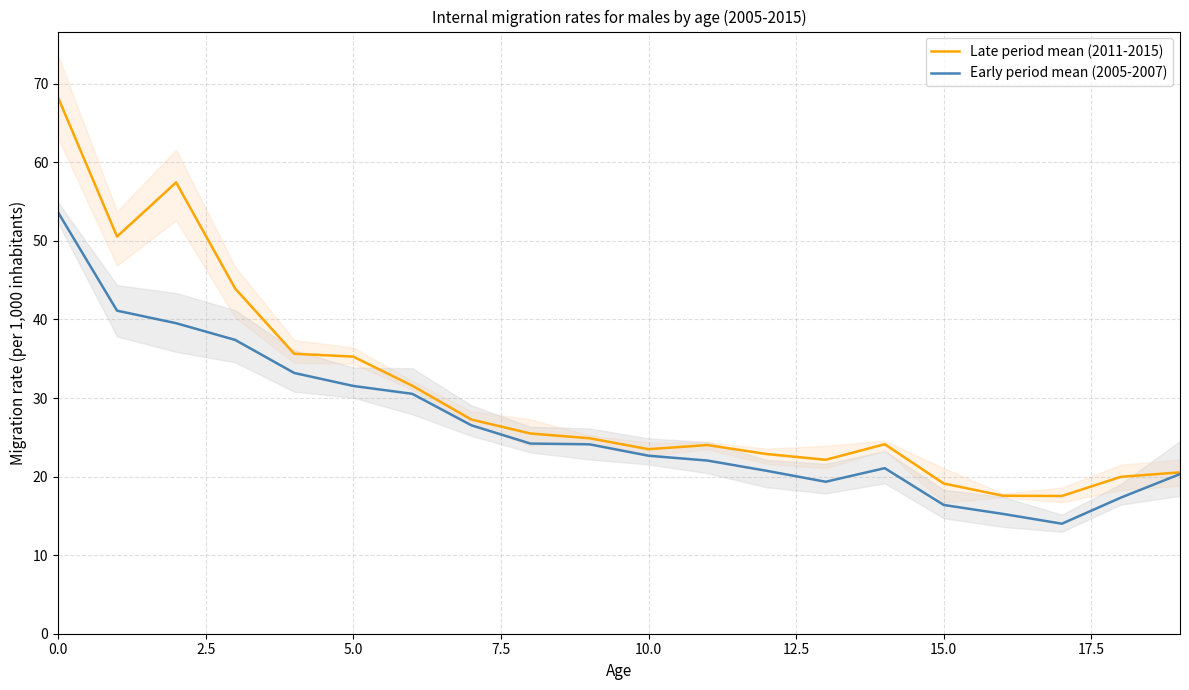

What is the lowest value of the Late period mean (2011-2015) series?

17.5